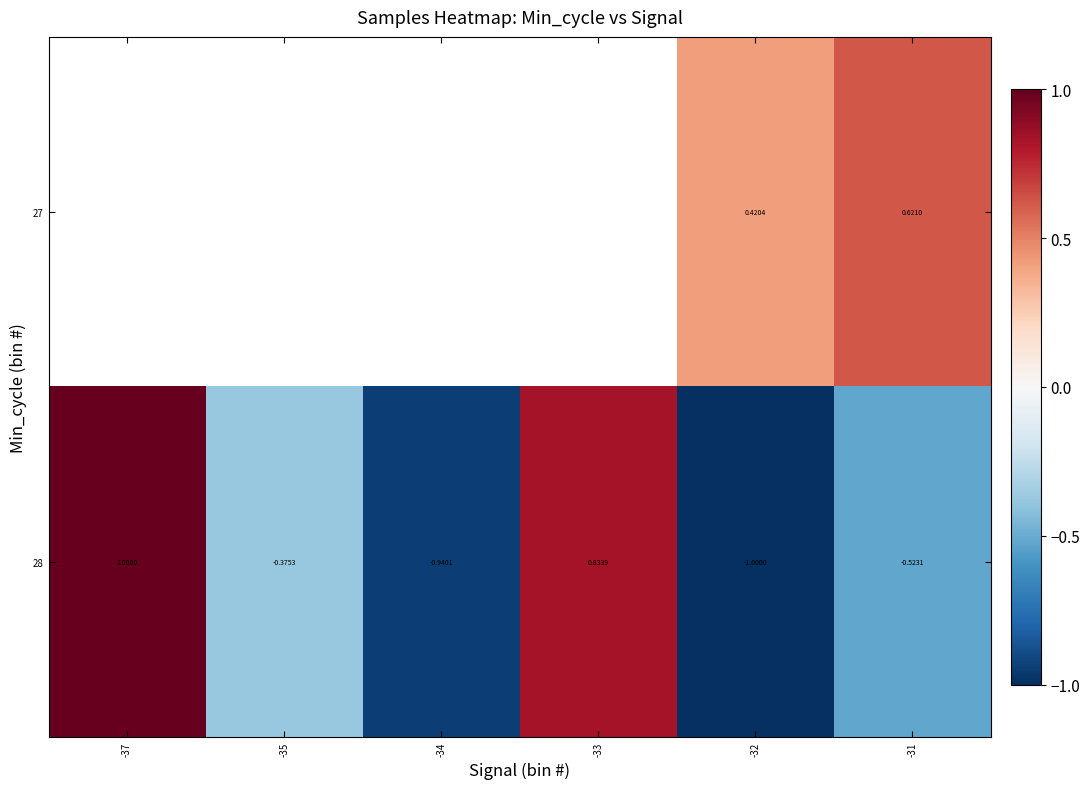

Rank the categories by 28 value from highest to lowest.

-37, -33, -35, -31, -34, -32